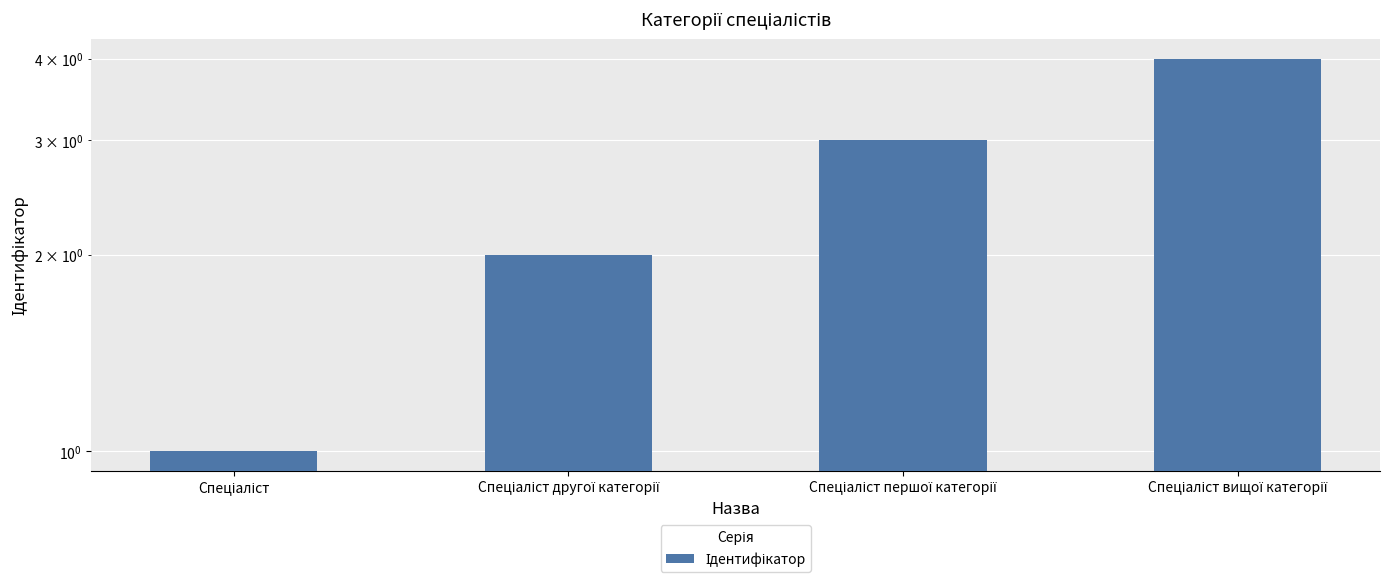

At which label does the data first exceed 3?

Спеціаліст вищої категорії